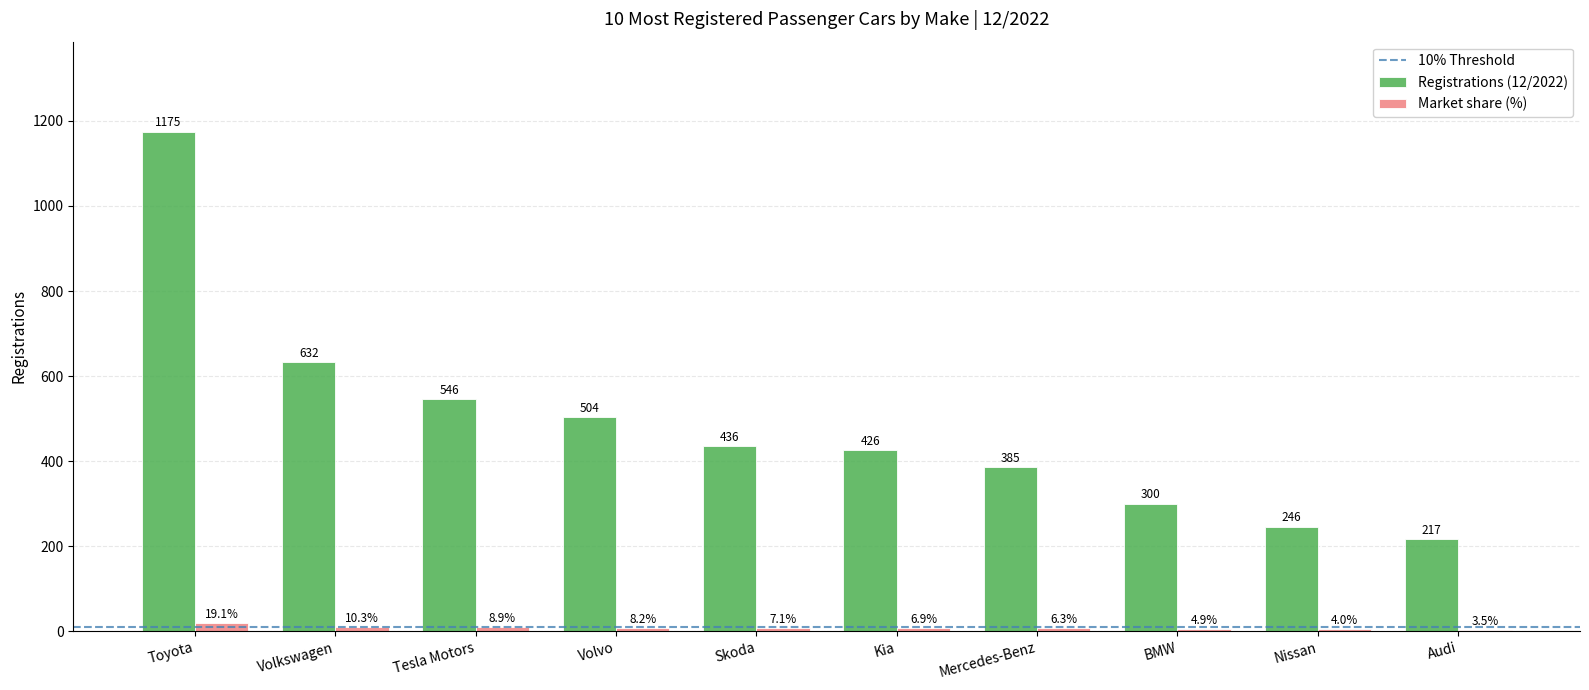

Read the Market share (%) value at Volkswagen.

10.3